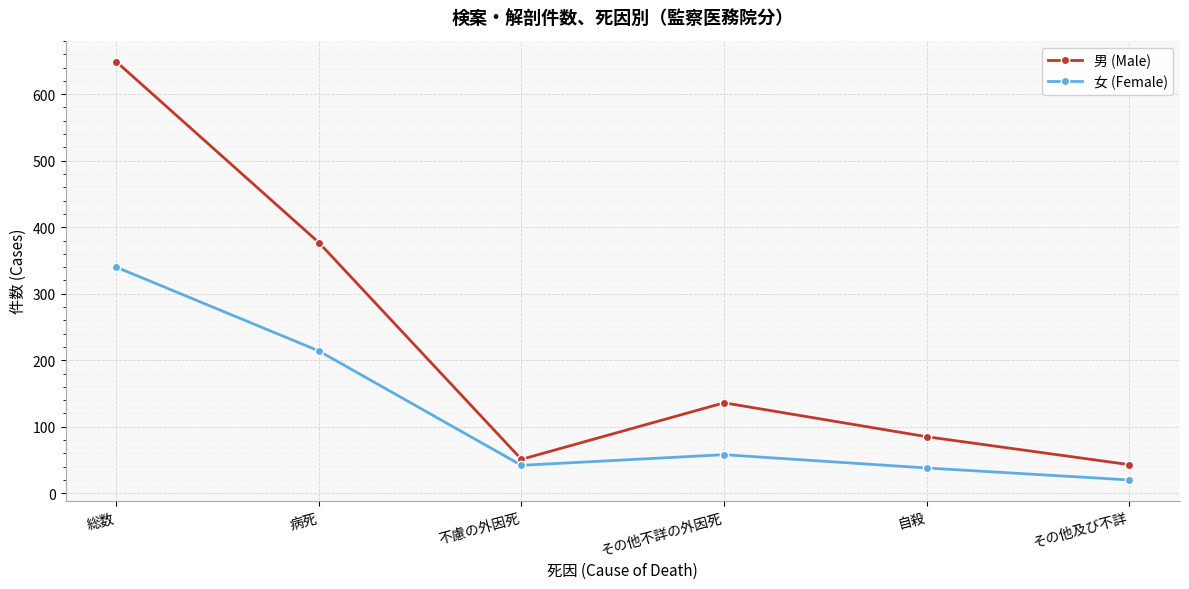

Which category has the lowest value in the 女 (Female) series?

その他及び不詳